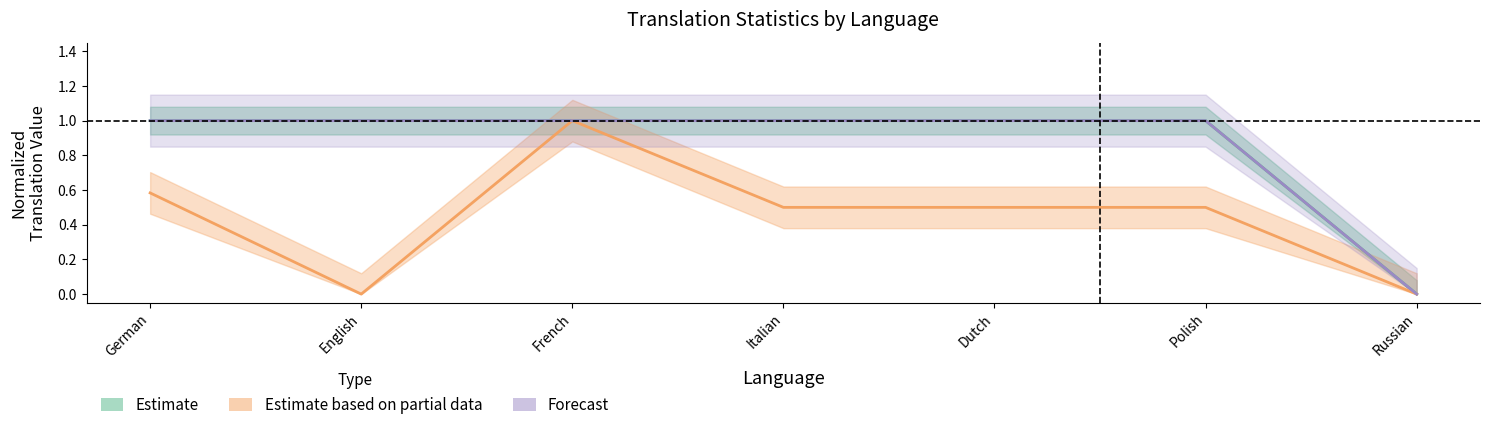

True or false: Estimate has a value of 0.5 at Polish.

False